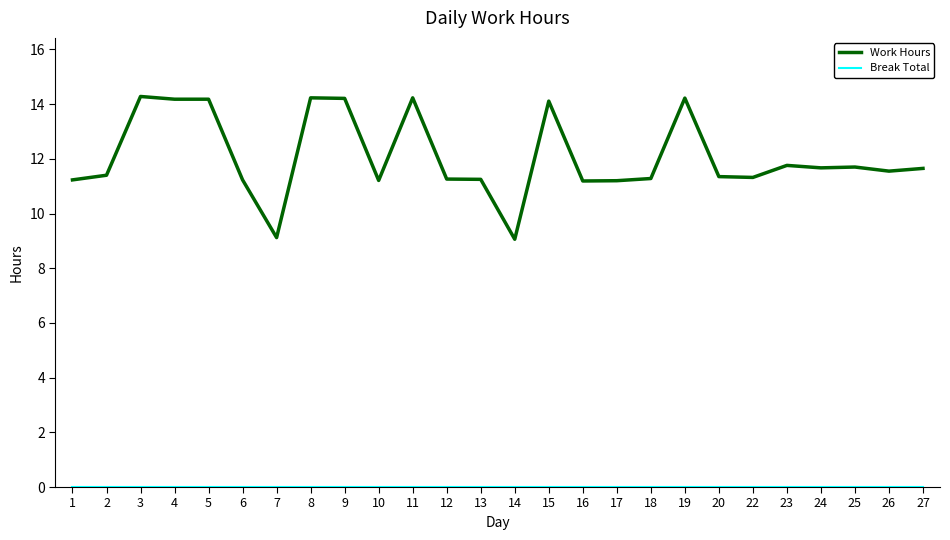

What is the spread (max minus min) of values at 8?

14.2